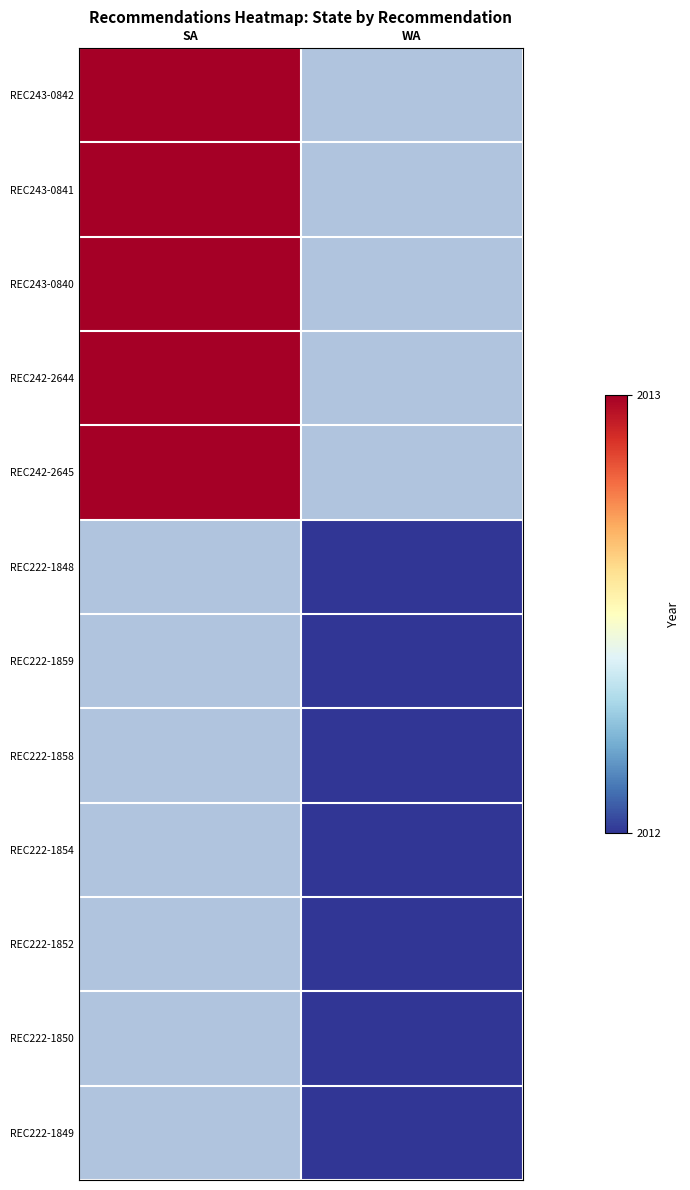

At how many categories does at least one series exceed 2012?

1